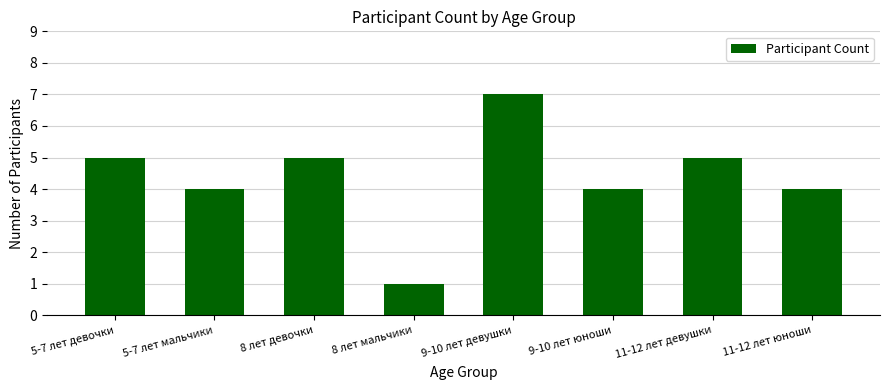

What is the value of the 3rd bar from the left?

5